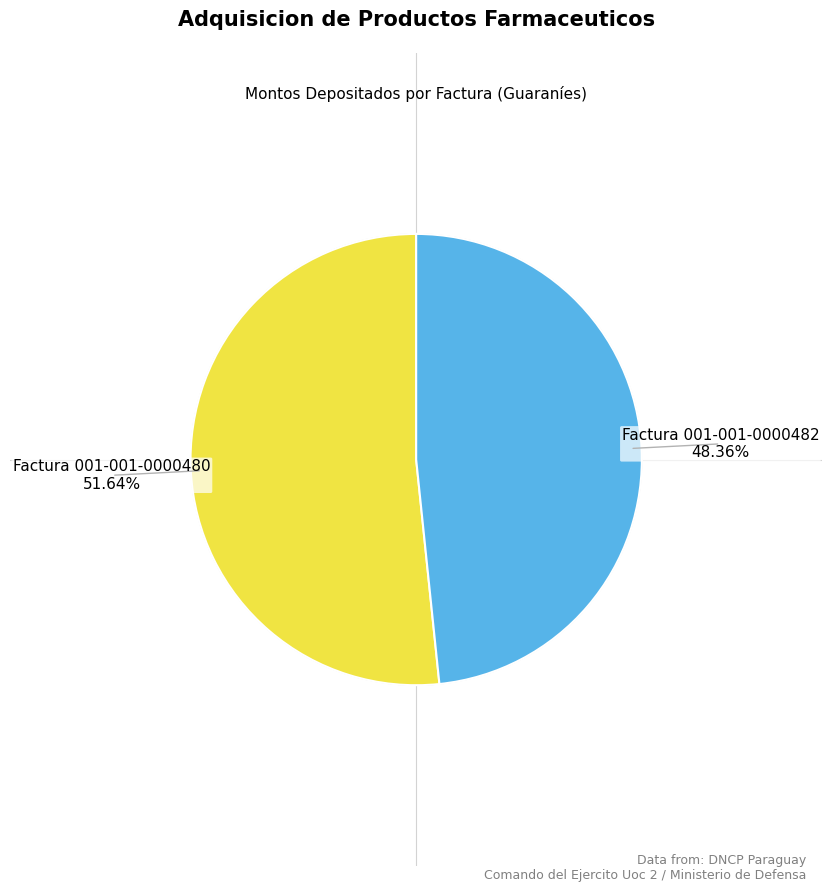

Is there any slice that represents more than half of the pie?

Yes